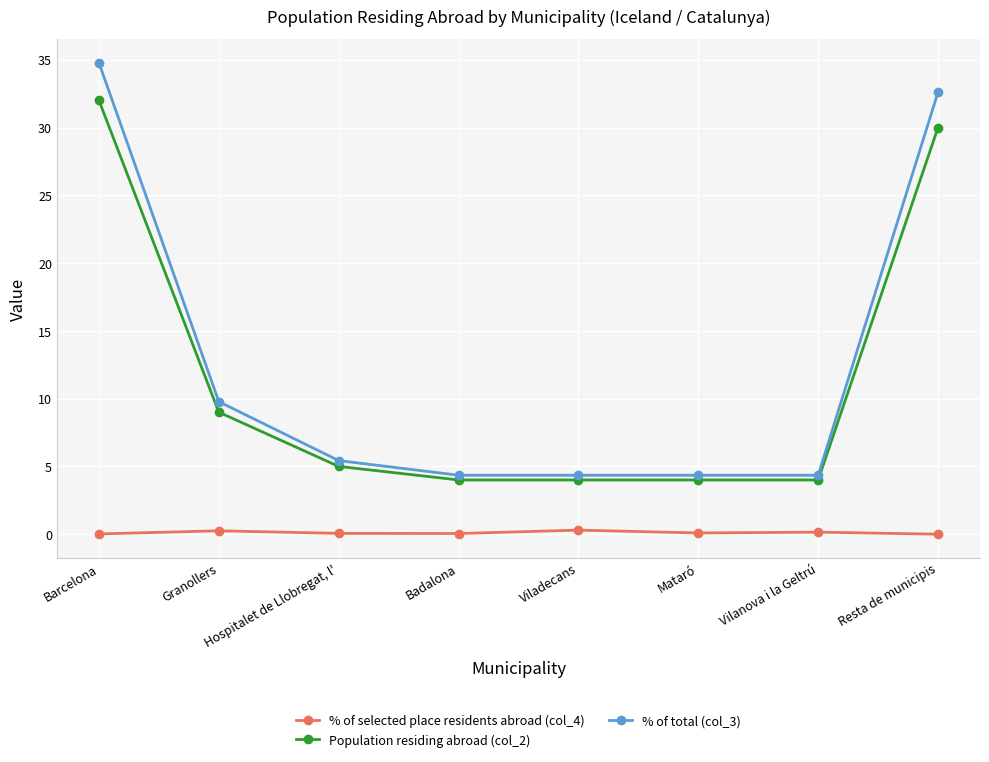

Which series has the largest range (max minus min)?

% of total (col_3)